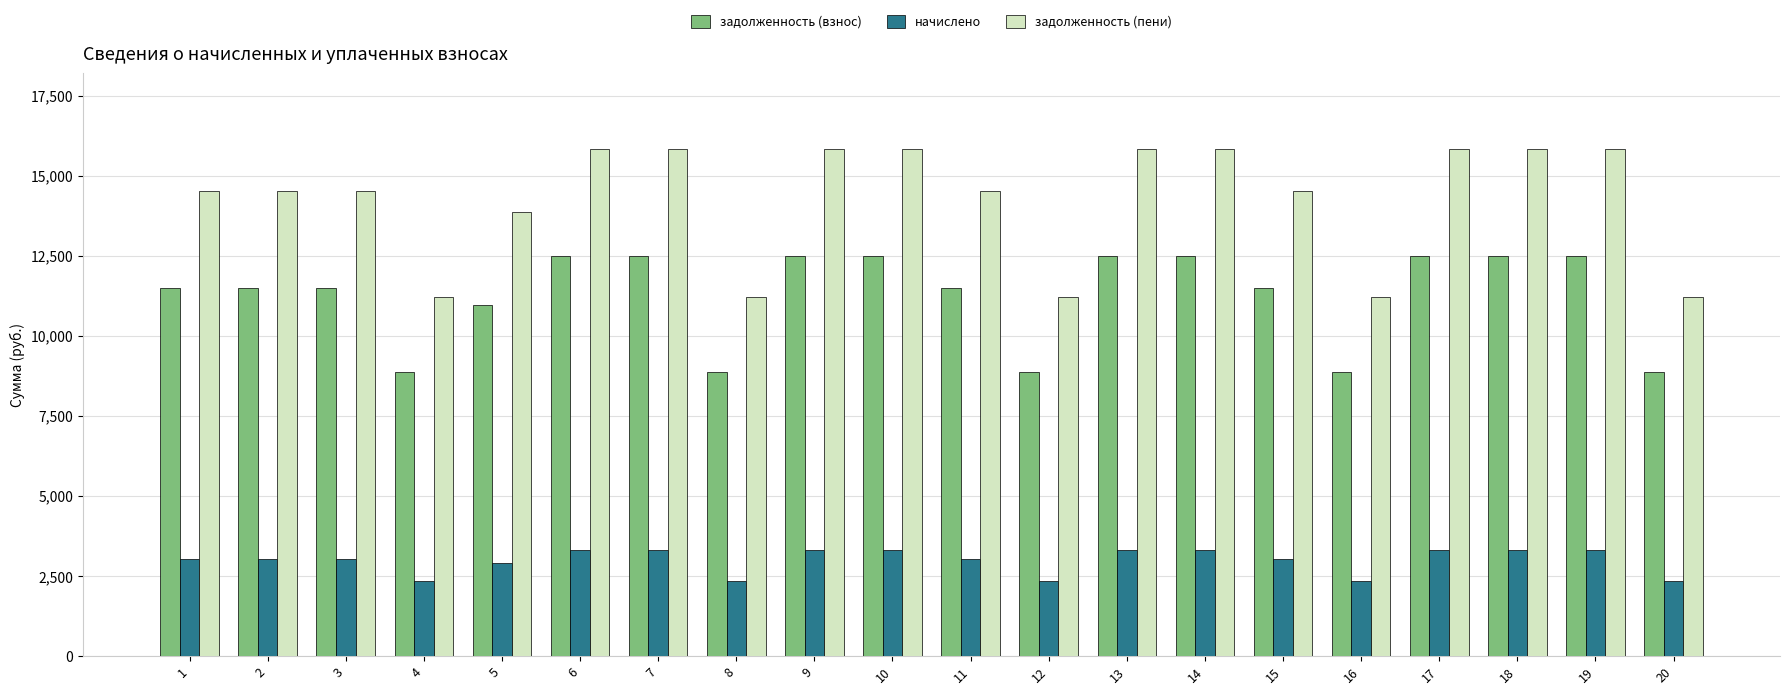

Which series has the largest total across all categories?

задолженность (пени)